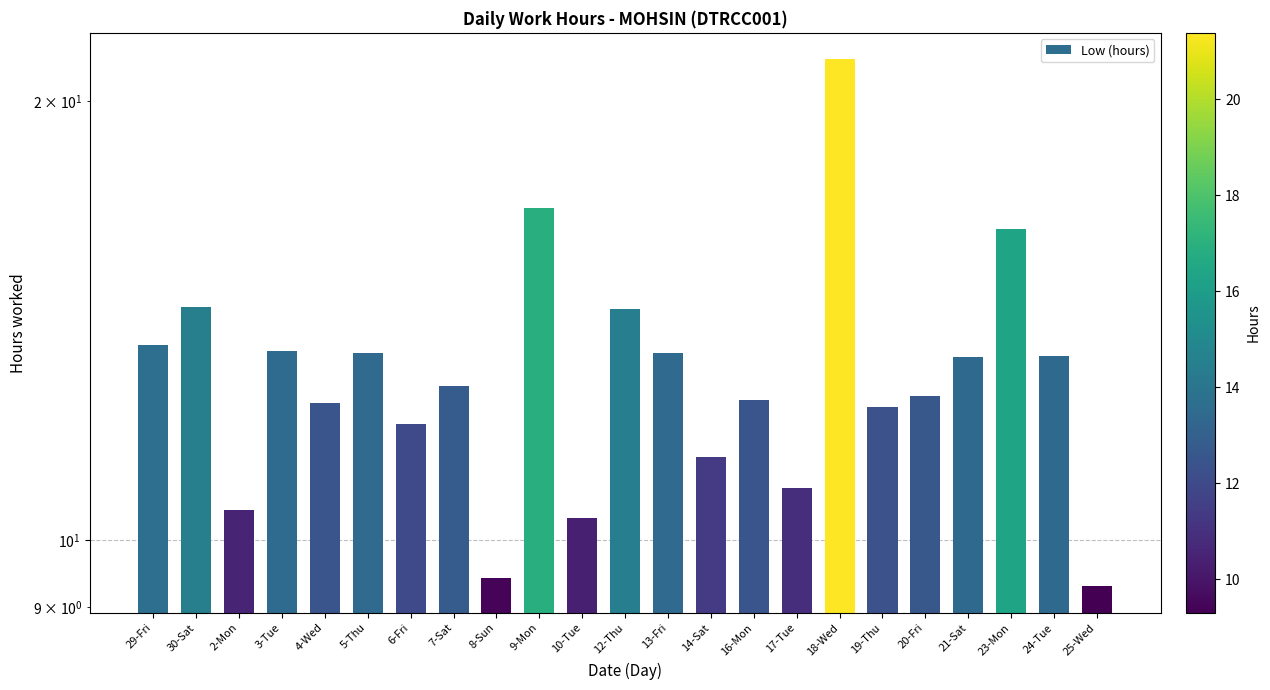

Does the chart contain any negative values?

No